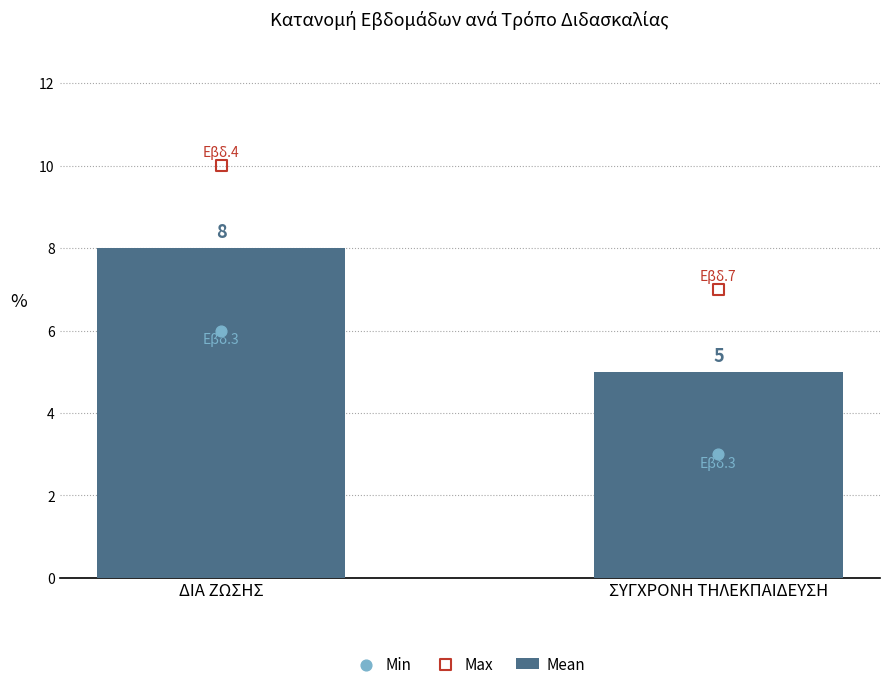

Which series has the widest spread of Y values?

Mean